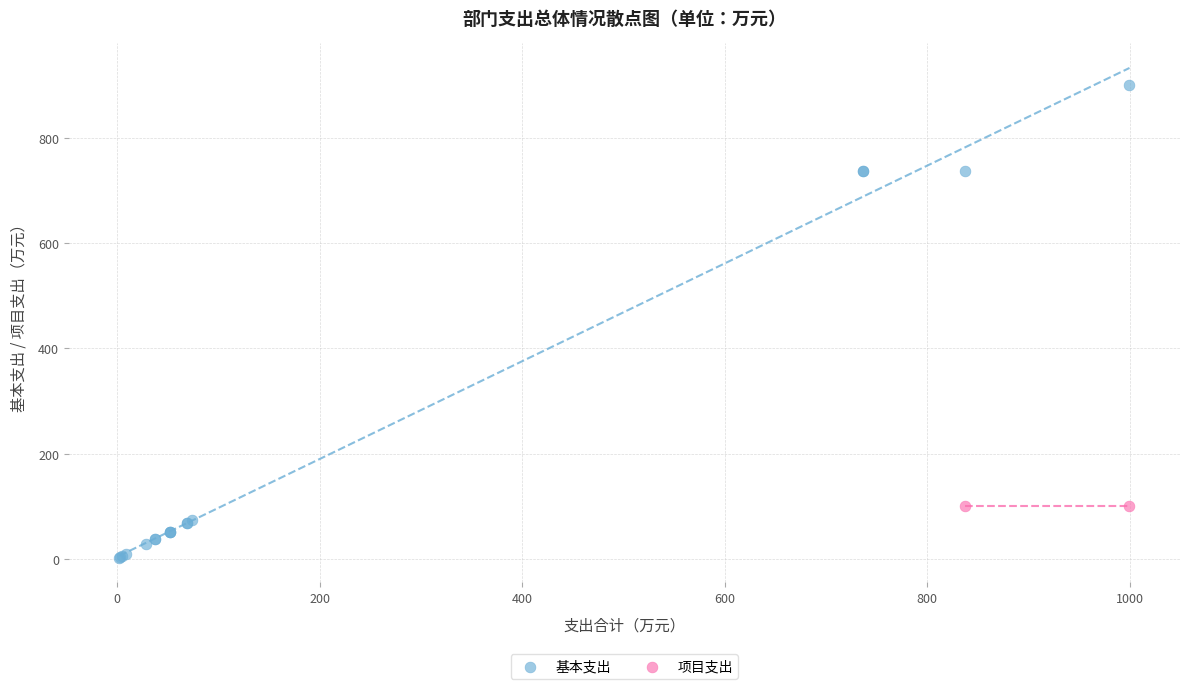

What are all the series names shown in the legend?

基本支出, 项目支出